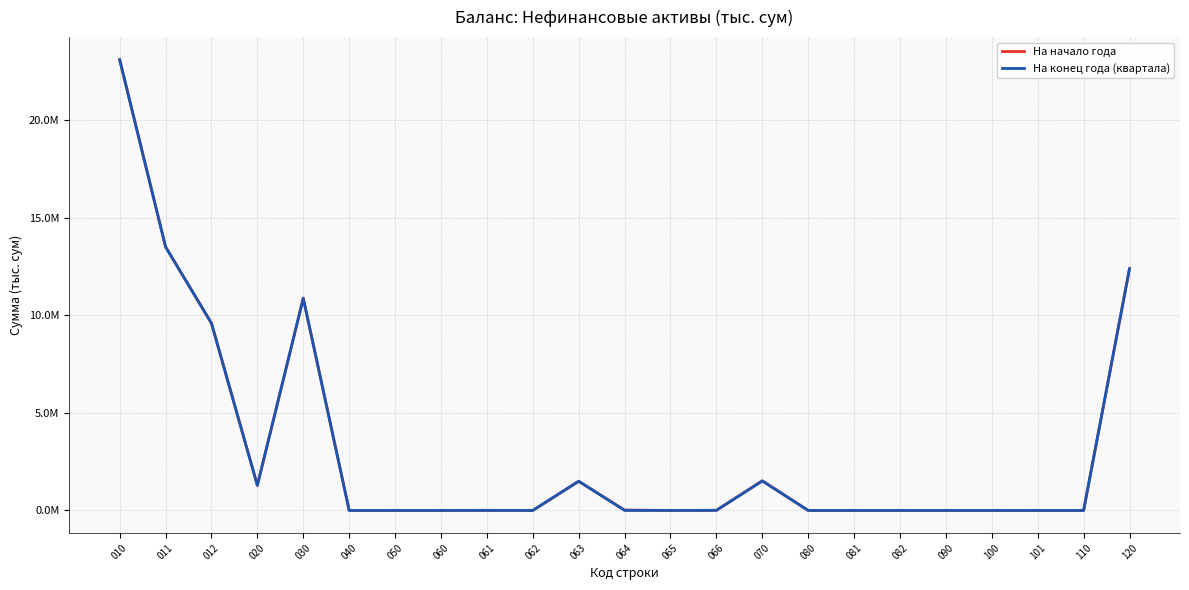

True or false: На начало года and На конец года (квартала) intersect in this chart.

True